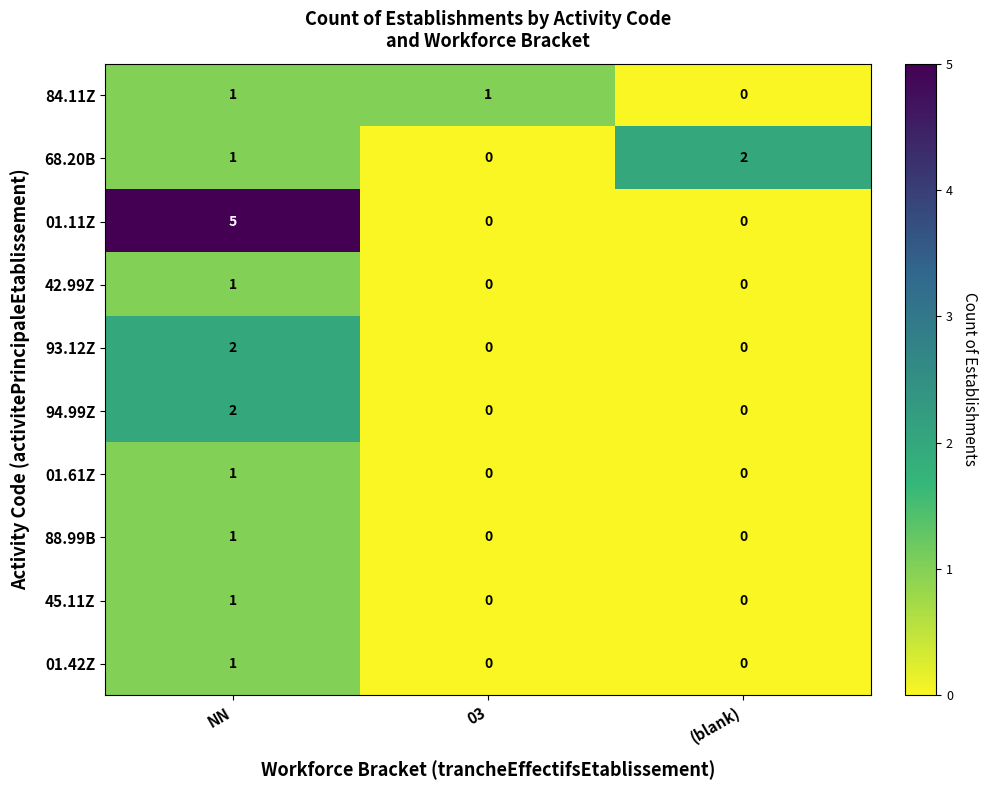

List the labels in order of 68.20B value, largest first.

(blank), NN, 03